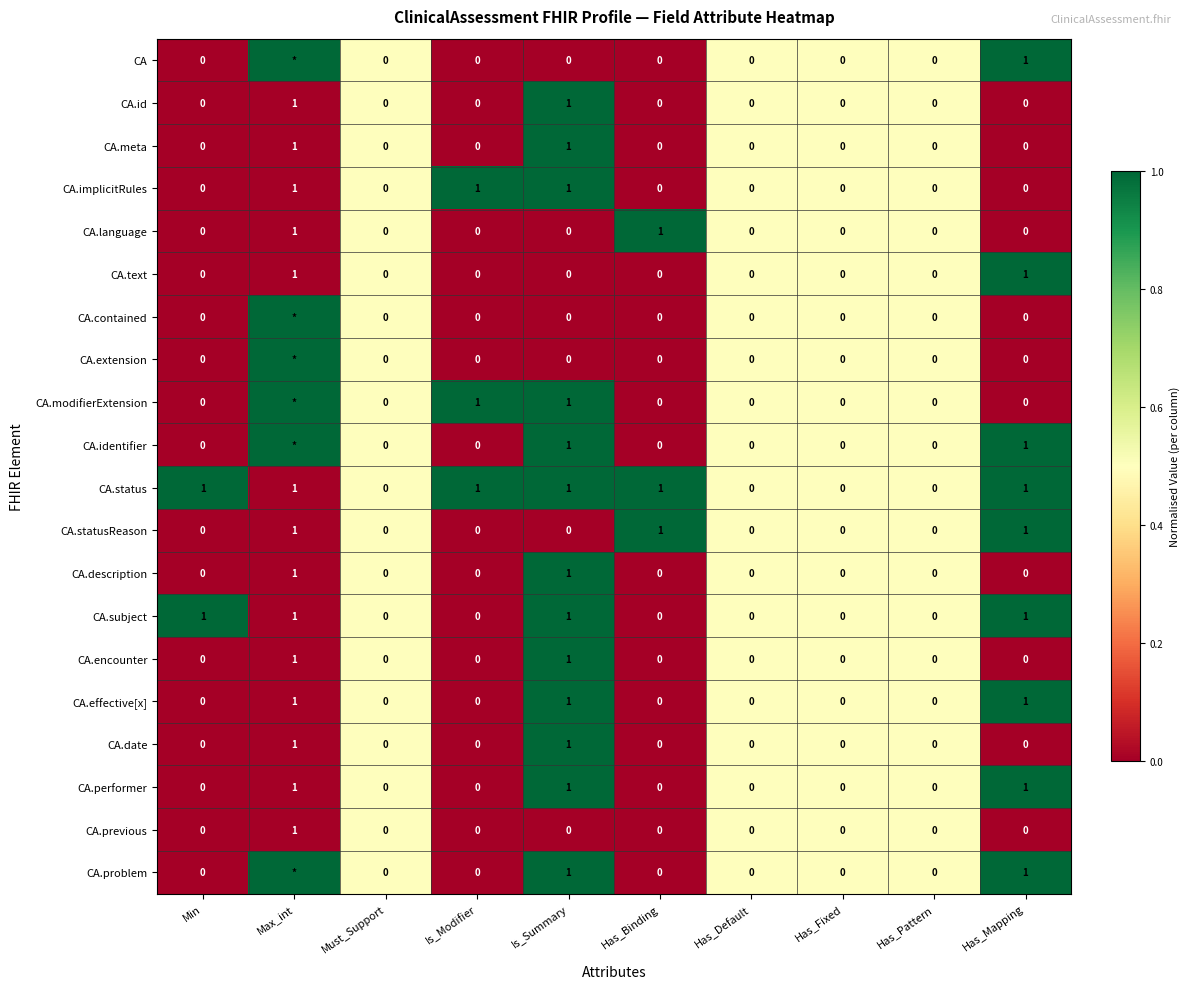

At which category does the chart reach its minimum across all series?

Min